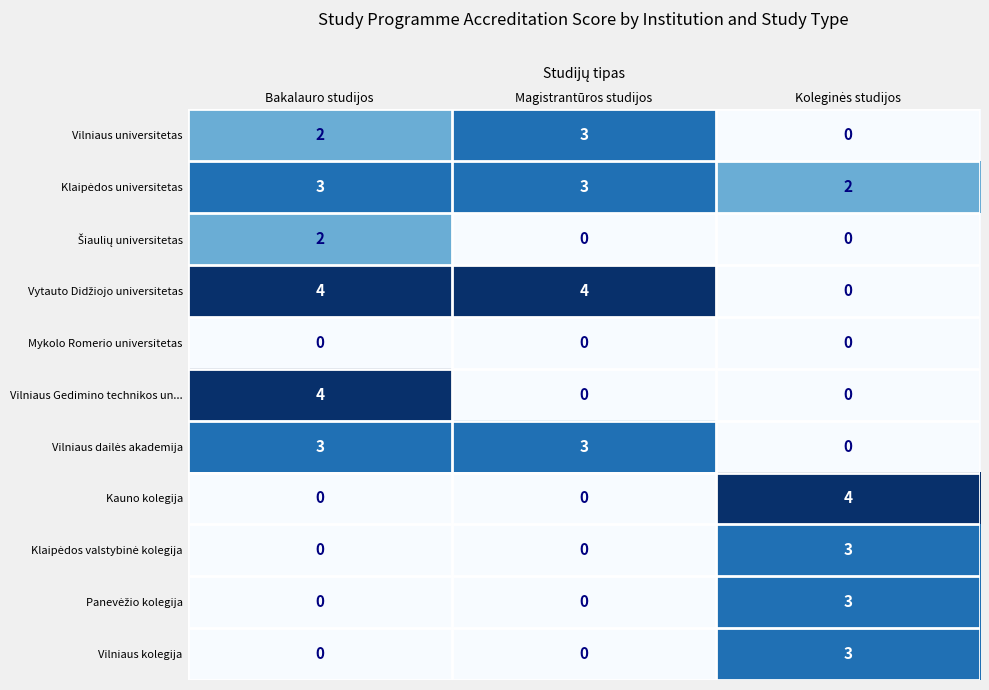

Is it true that Vilniaus kolegija equals 1 at Magistrantūros studijos?

False